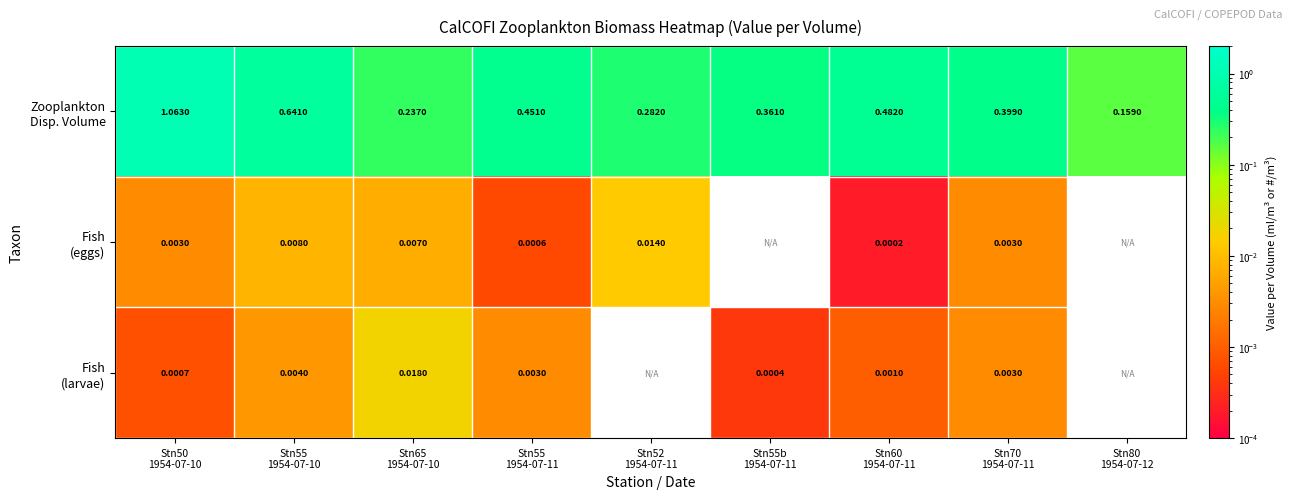

List the series in order of their peak value, highest first.

Zooplankton Disp. Volume, Fish (larvae), Fish (eggs)